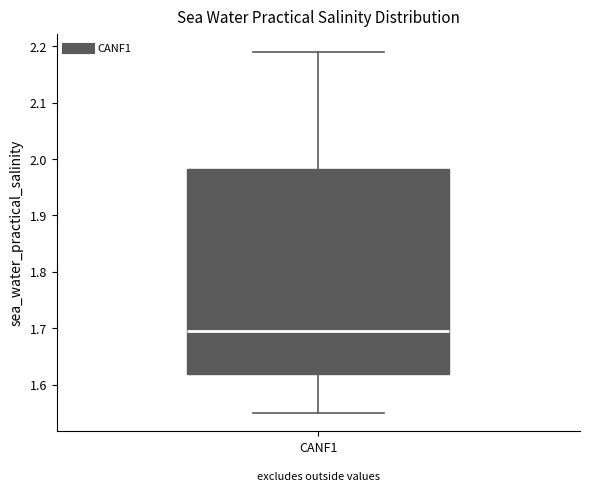

Transcribe this box plot: give where the median line is, the range the box spans, and where the two whiskers end, as read against the y-axis. The values are not printed on the chart, so give them approximately, as read against the axis.

median 1.70, box 1.62 to 1.98, whiskers 1.55 to 2.19